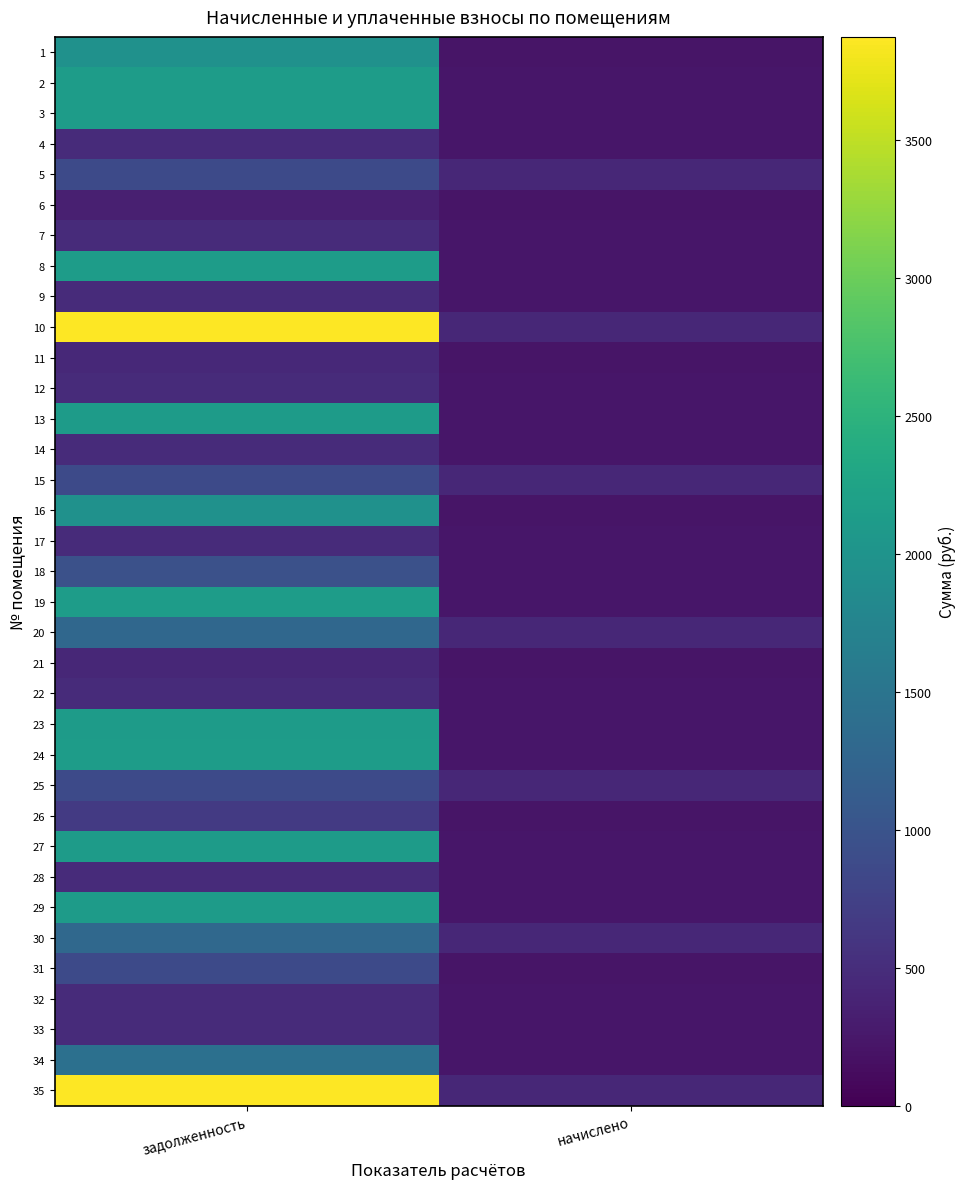

Reading left to right, transcribe all the data shown in this chart.

1: задолженность=1955.7	начислено=219.4
2: задолженность=2140.2	начислено=240.1
3: задолженность=2134.1	начислено=239.4
4: задолженность=483.0	начислено=241.5
5: задолженность=873.5	начислено=436.8
6: задолженность=340.2	начислено=220.1
7: задолженность=477.5	начислено=238.7
8: задолженность=2134.1	начислено=239.4
9: задолженность=483.0	начислено=241.5
10: задолженность=3874.5	начислено=434.7
11: задолженность=441.6	начислено=220.8
12: задолженность=480.2	начислено=240.1
13: задолженность=2121.8	начислено=238.1
14: задолженность=480.2	начислено=240.1
15: задолженность=874.9	начислено=437.5
16: задолженность=1955.7	начислено=219.4
17: задолженность=473.3	начислено=236.7
18: задолженность=957.7	начислено=239.4
19: задолженность=2134.1	начислено=239.4
20: задолженность=1299.0	начислено=434.7
21: задолженность=437.5	начислено=218.7
22: задолженность=477.5	начислено=238.7
23: задолженность=2127.9	начислено=238.7
24: задолженность=2134.1	начислено=239.4
25: задолженность=869.4	начислено=434.7
26: задолженность=659.4	начислено=221.5
27: задолженность=2127.9	начислено=238.7
28: задолженность=481.6	начислено=240.8
29: задолженность=2127.9	начислено=238.7
30: задолженность=1304.1	начислено=434.7
31: задолженность=865.7	начислено=221.5
32: задолженность=477.5	начислено=238.7
33: задолженность=473.8	начислено=239.4
34: задолженность=1436.6	начислено=239.4
35: задолженность=3874.5	начислено=434.7